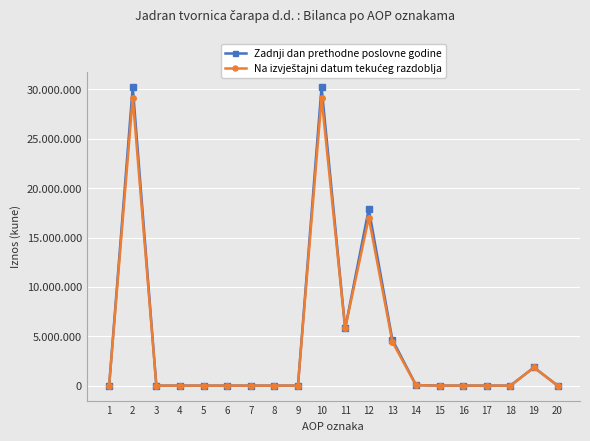

Is this an area chart (filled region under the line)?

No